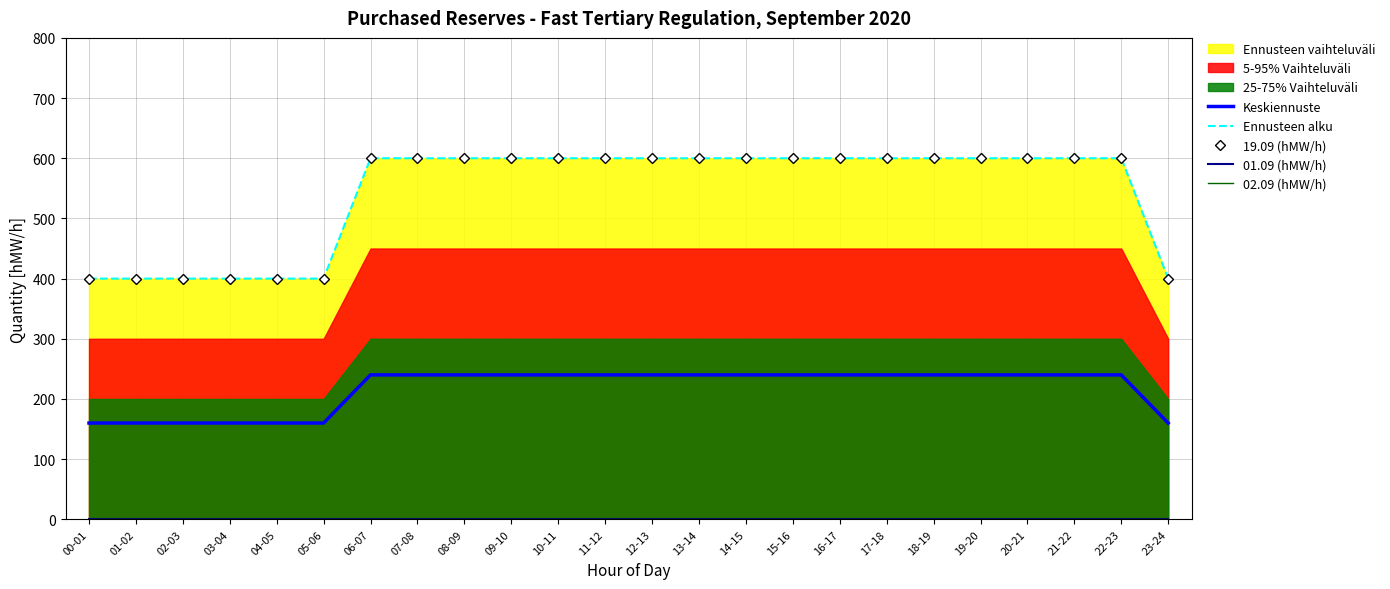

What is the value of the 19.09 (hMW/h) point at the 24th from the left?

400